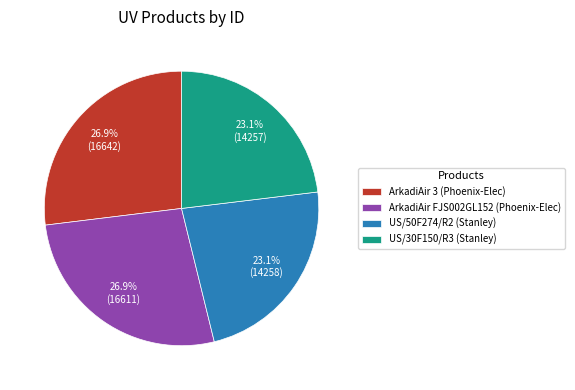

How many slices are in this pie chart?

4